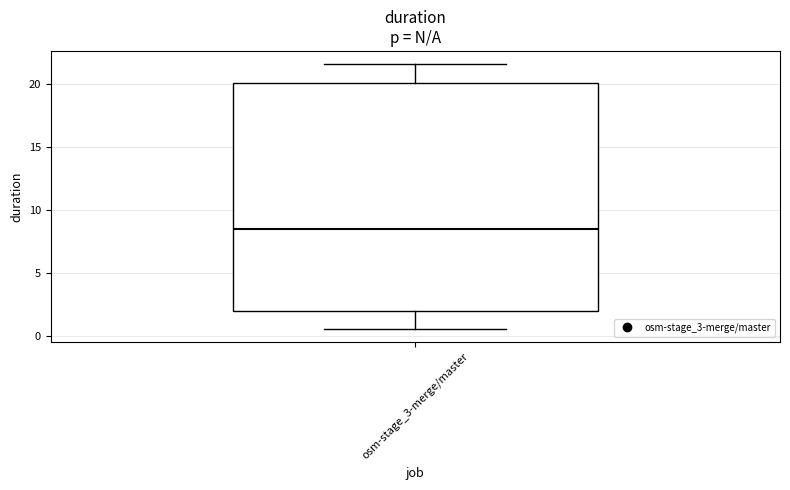

Transcribe this box plot: give where the median line is, the range the box spans, and where the two whiskers end, as read against the y-axis. The values are not printed on the chart, so give them approximately, as read against the axis.

median 8.5, box 2.0 to 20.0, whiskers 0.5 to 21.5